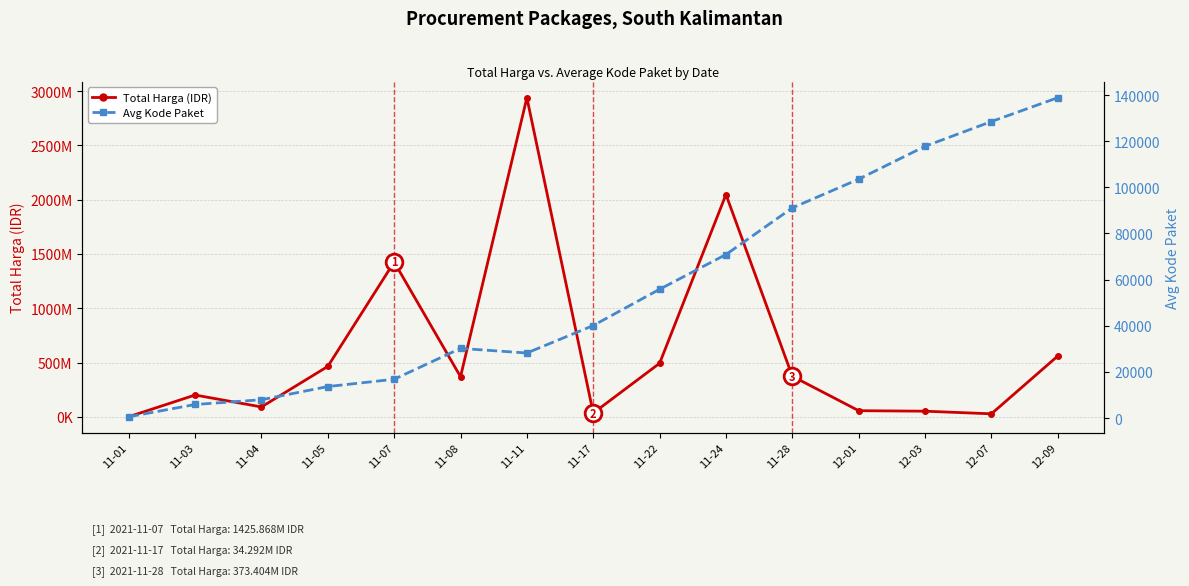

What are all the series names shown in the legend?

Total Harga (IDR), Avg Kode Paket